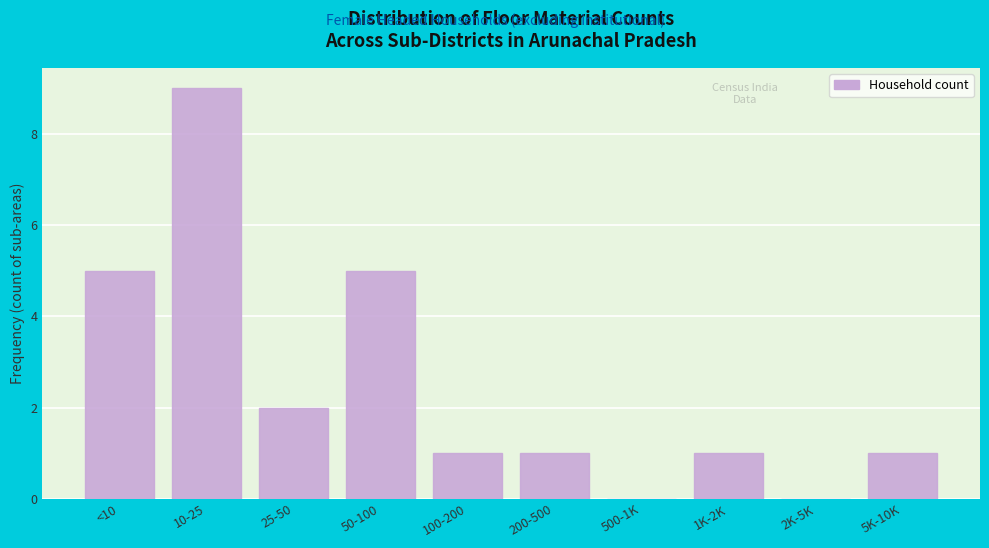

Reading left to right, what are all the values shown in this chart?

<10=5	10-25=9	25-50=2	50-100=5	100-200=1	200-500=1	500-1K=0	1K-2K=1	2K-5K=0	5K-10K=1